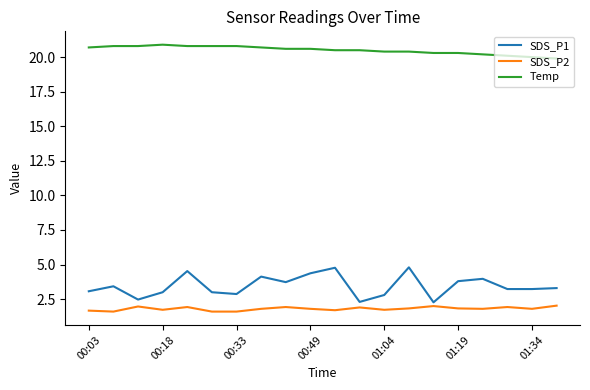

What is the highest value of the SDS_P2 series?

2.0